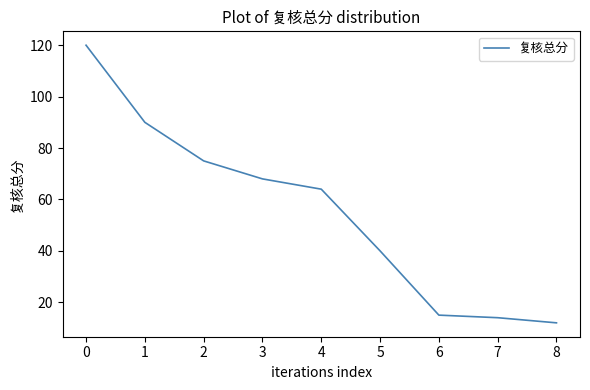

True or false: there are more than 1 points higher than both neighbors.

False